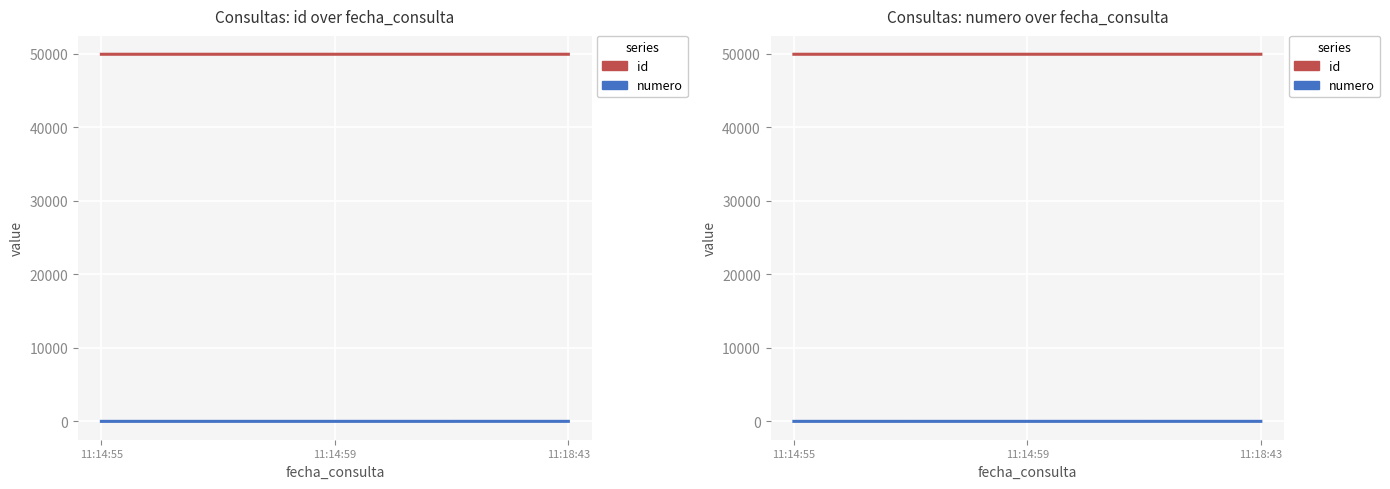

Reading left to right, what are all the values shown in this chart?

id: 11:14:55=49948	11:14:59=49949	11:18:43=49950
numero: 11:14:55=1	11:14:59=2	11:18:43=3